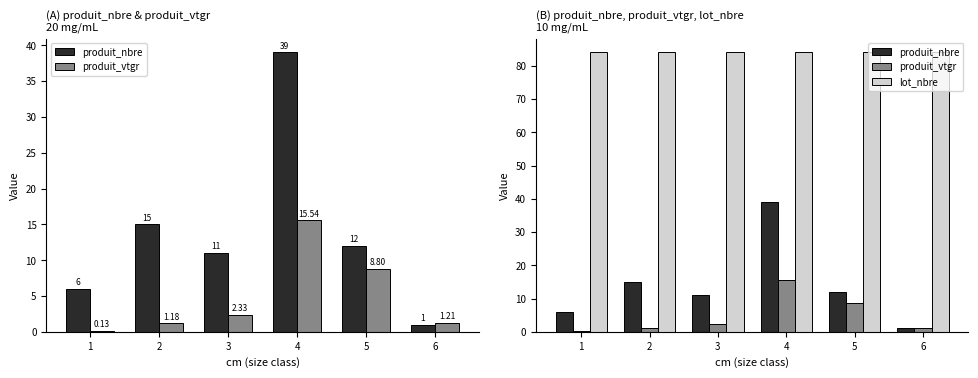

What is the value of the produit_vtgr bar at the 6th from the left?

1.2